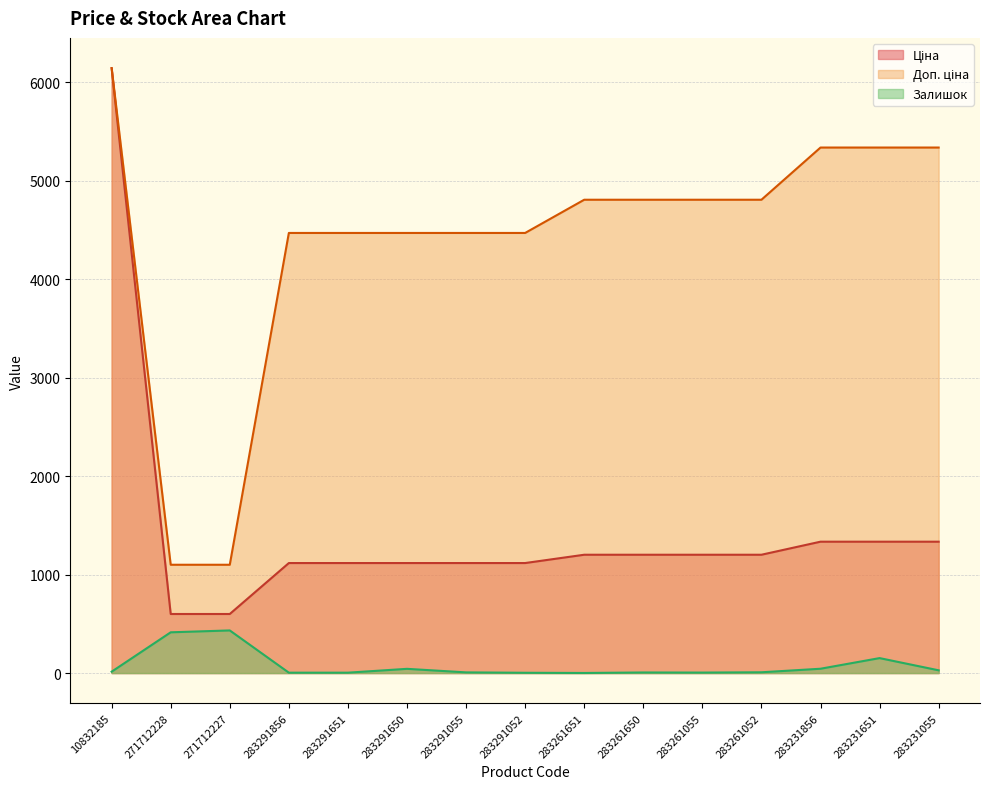

Reading right to left, transcribe all the data shown in this chart.

Ціна: 1334.2	1334.2	1334.2	1201.7	1201.7	1201.7	1201.7	1117.4	1117.4	1117.4	1117.4	1117.4	599.9	599.9	6143.2
Доп. ціна: 5336.9	5336.9	5336.9	4806.8	4806.8	4806.8	4806.8	4469.5	4469.5	4469.5	4469.5	4469.5	1100.0	1100.0	6143.2
Залишок: 28.0	152.0	44.0	8.0	5.0	6.0	1.0	3.0	7.0	43.0	4.0	4.0	433.0	414.0	14.0